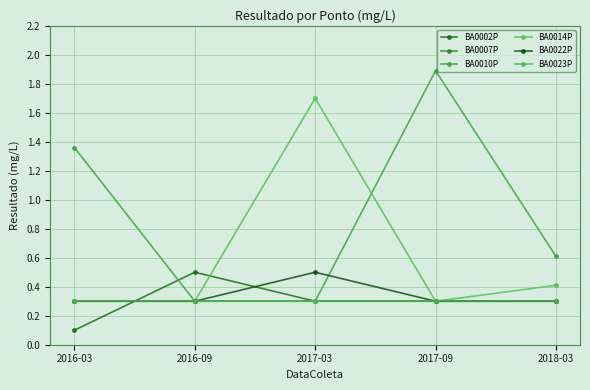

What is the label of the 5th point from the left?

2018-03